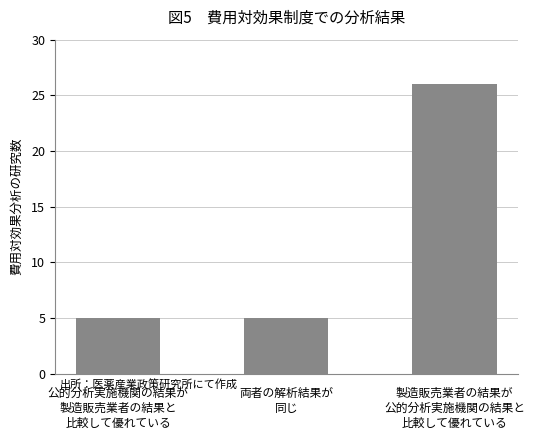

Is it true that the value at 両者の解析結果が
同じ is 3?

False